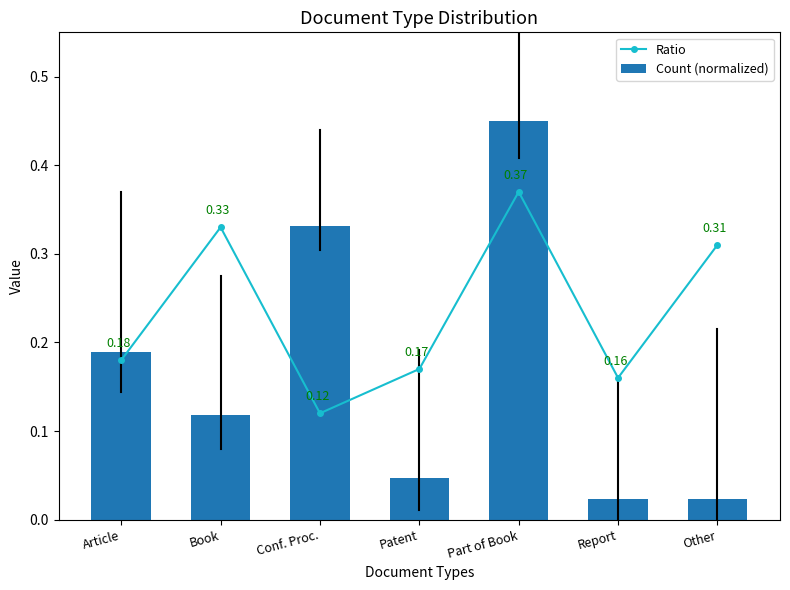

How many categories are shown in the chart?

7